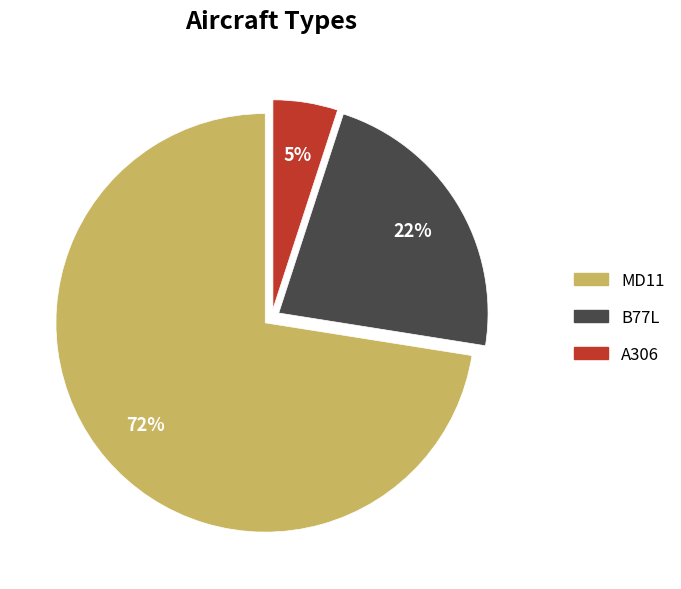

What is the majority slice?

MD11